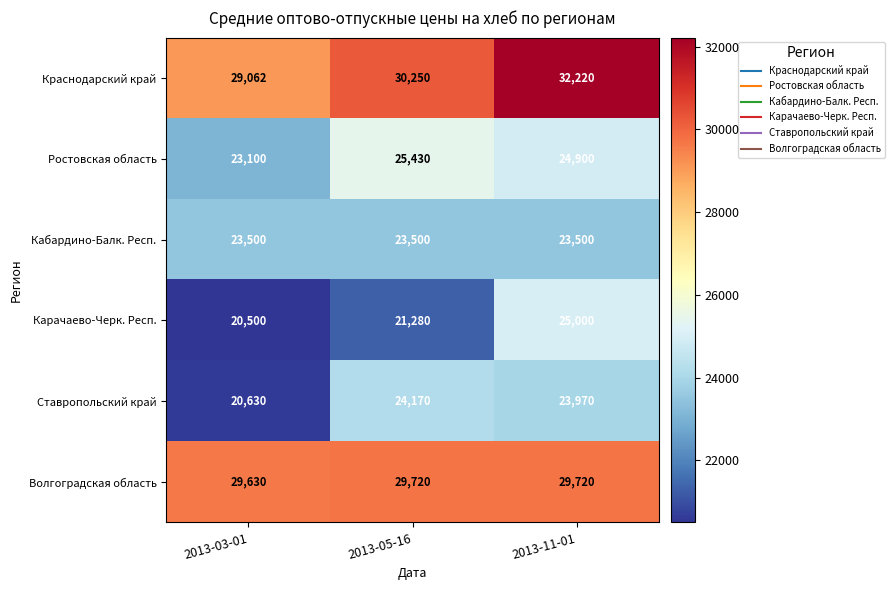

Reading left to right, transcribe all the data shown in this chart.

Краснодарский край: 2013-03-01=29062	2013-05-16=30250	2013-11-01=32220
Ростовская область: 2013-03-01=23100	2013-05-16=25430	2013-11-01=24900
Кабардино-Балк. Респ.: 2013-03-01=23500	2013-05-16=23500	2013-11-01=23500
Карачаево-Черк. Респ.: 2013-03-01=20500	2013-05-16=21280	2013-11-01=25000
Ставропольский край: 2013-03-01=20630	2013-05-16=24170	2013-11-01=23970
Волгоградская область: 2013-03-01=29630	2013-05-16=29720	2013-11-01=29720